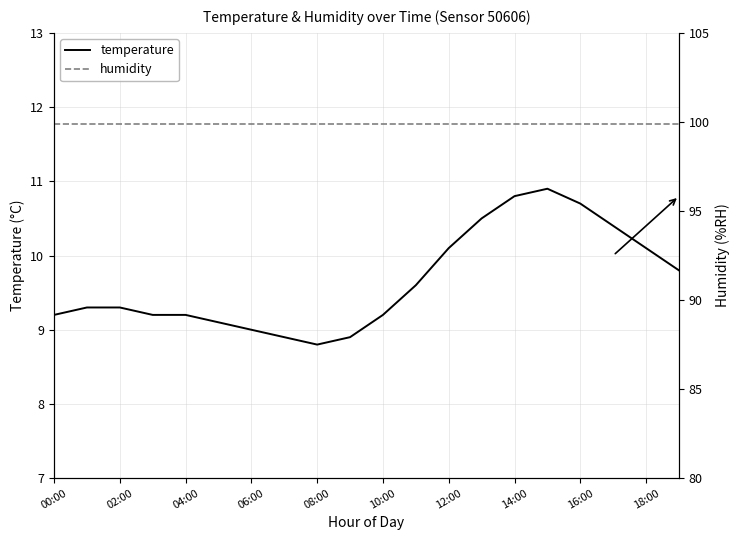

How many data points does each series have?

20